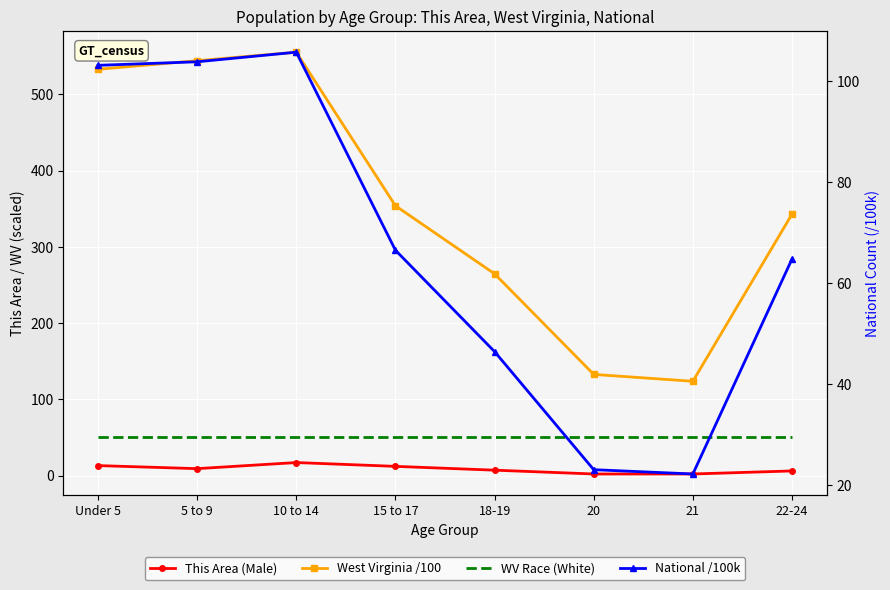

At which label is National /100k closest to 64?

22-24